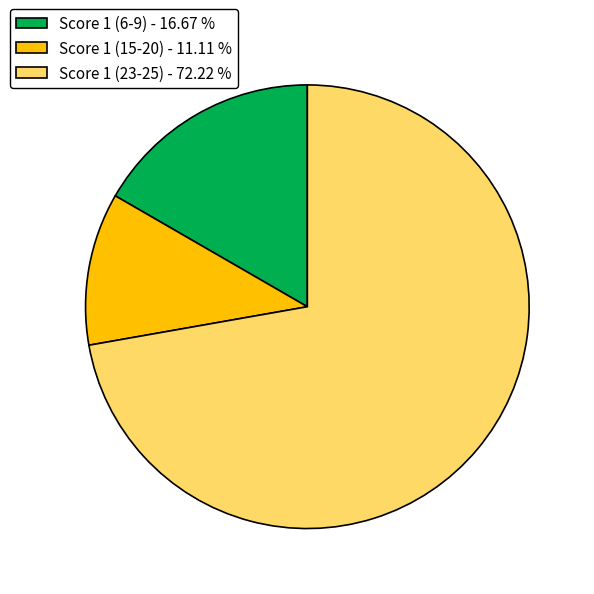

Is there any slice that represents more than half of the pie?

Yes